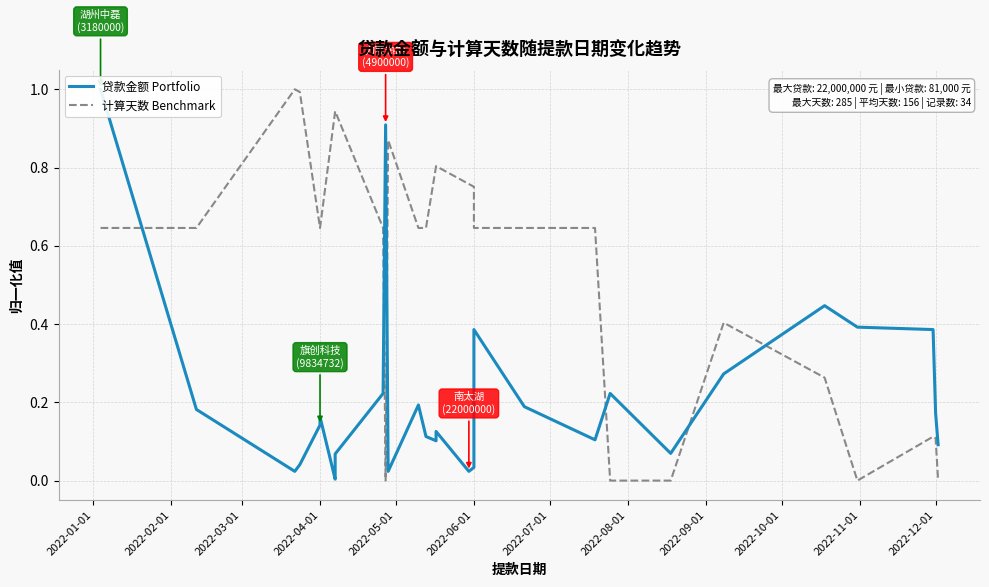

The 贷款金额 Portfolio series shows 0.2 at 2022-04-01. True or false?

False